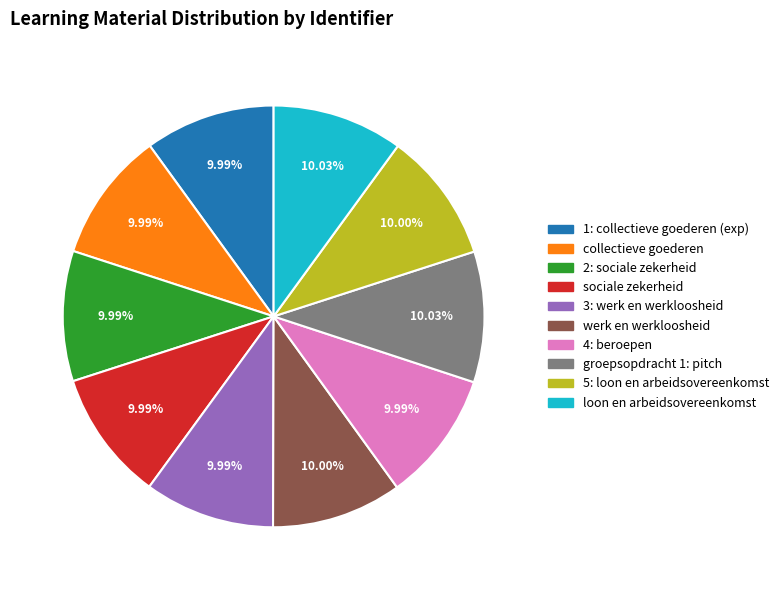

Does any single category account for the majority?

No